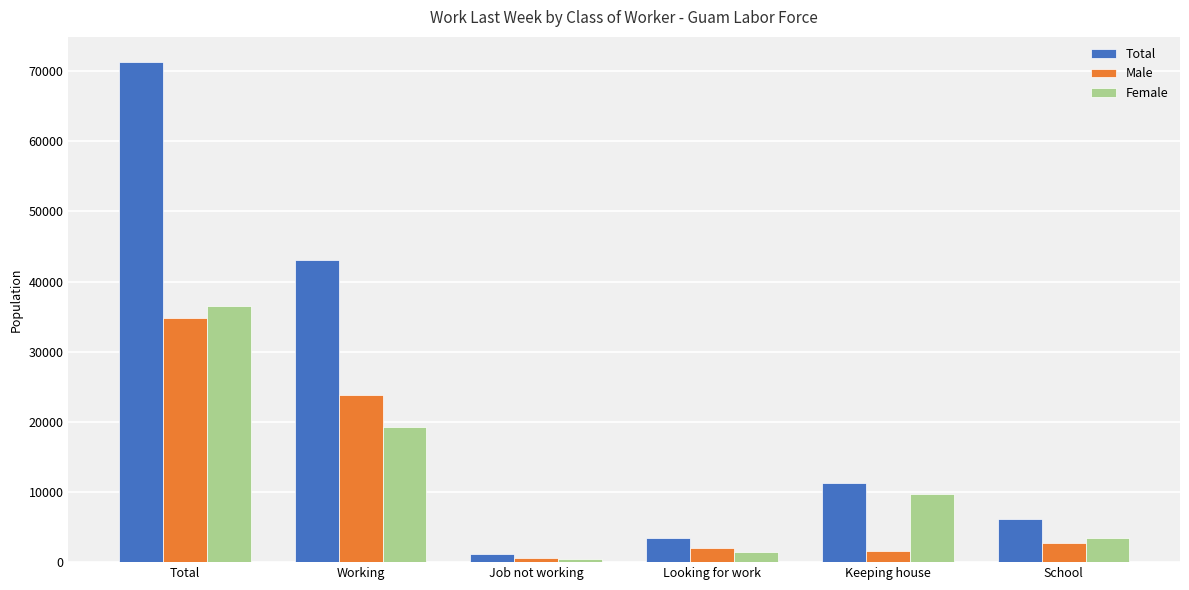

Rank the series by their maximum value, from lowest to highest.

Male, Female, Total